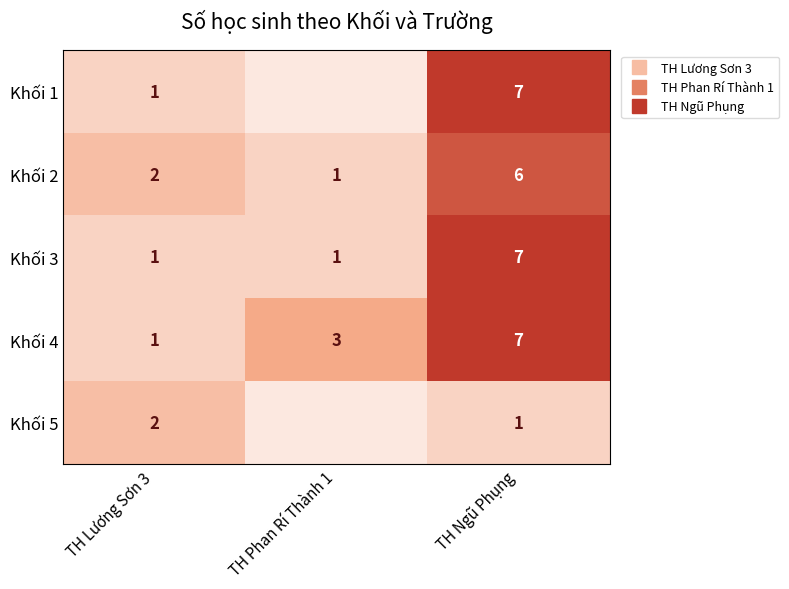

What is the difference between the maximum and second lowest values in the Khối 1 series?

6